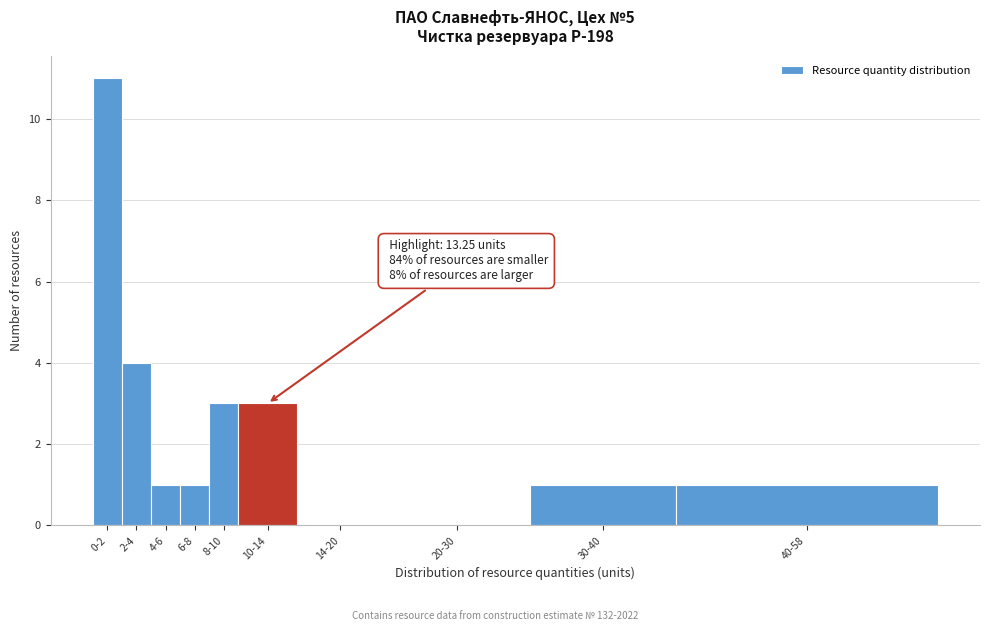

Reading right to left, list all the values displayed in this chart.

40-58=1	30-40=1	20-30=0	14-20=0	10-14=3	8-10=3	6-8=1	4-6=1	2-4=4	0-2=11